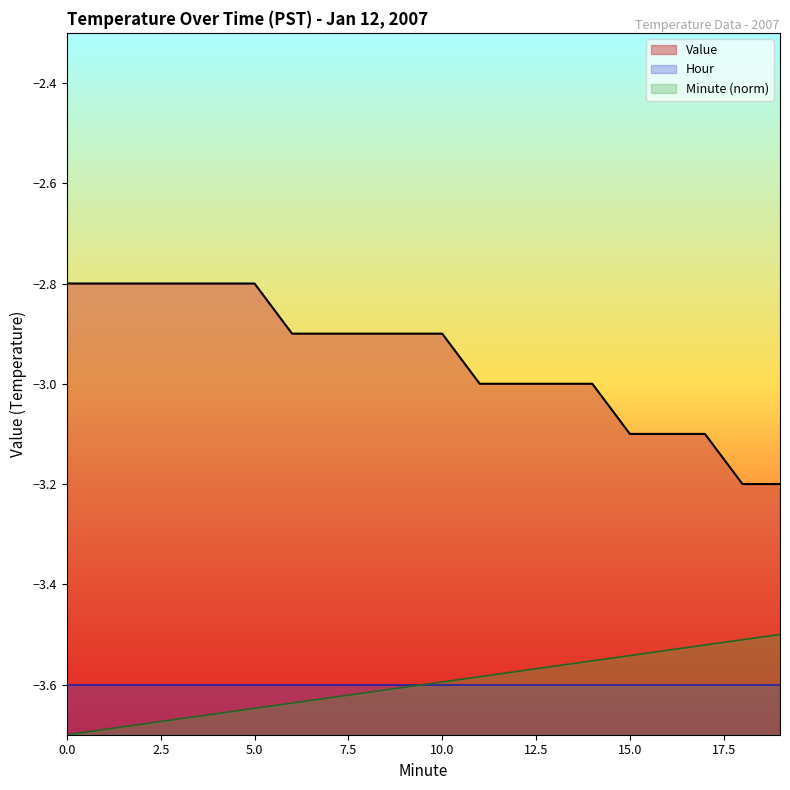

True or false: Minute has more than 0 interior local peaks.

False